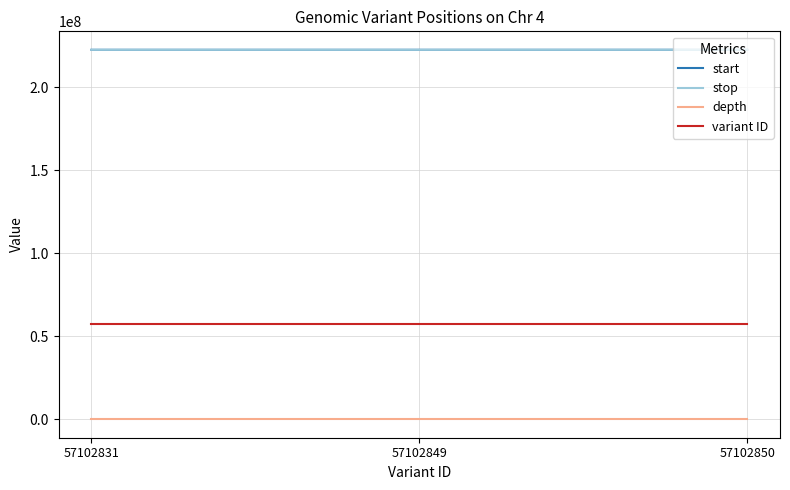

True or false: variant ID has a value of 57102849 at 57102849.

True